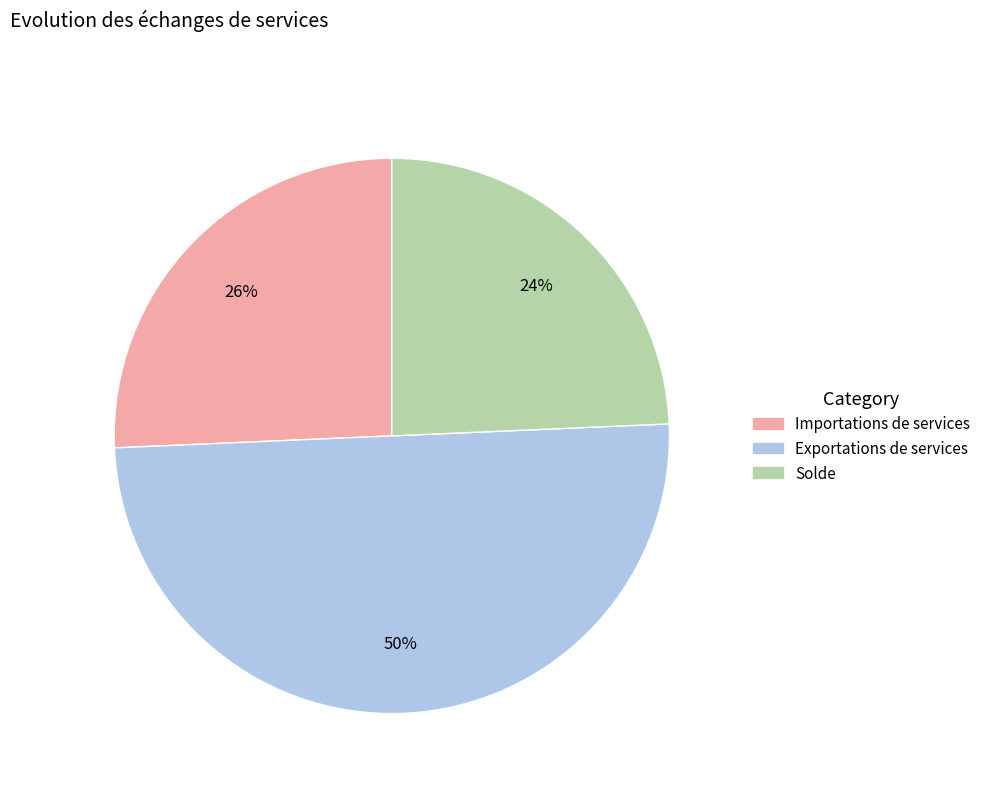

Between Importations de services and Exportations de services, which is larger?

Exportations de services